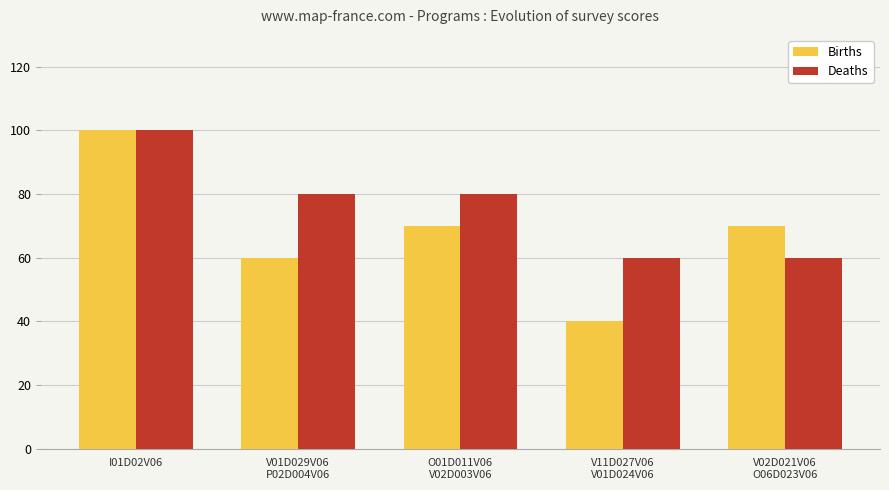

The Births series shows 30 at O01D011V06
V02D003V06. True or false?

False